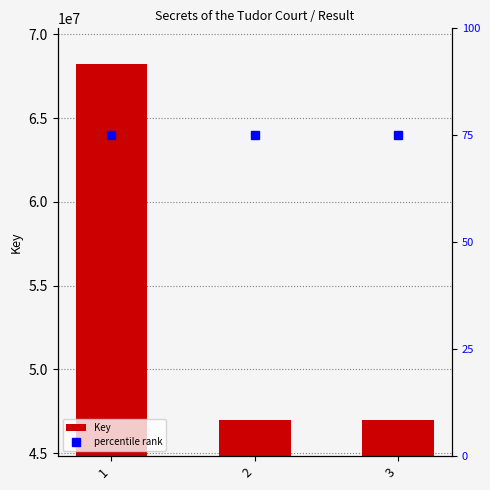

At which label is the value closest to 57589615?

2